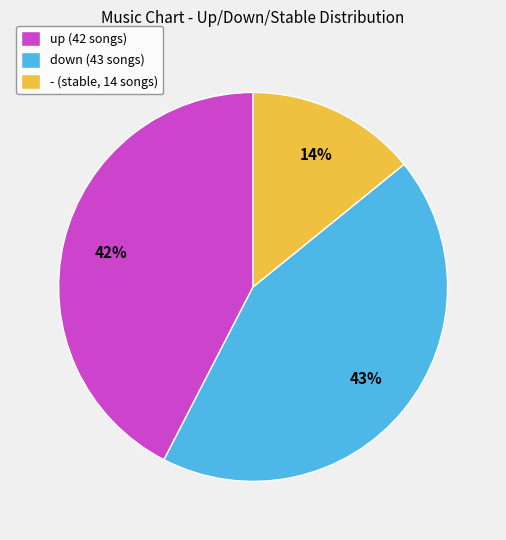

Combined, do down and up account for over 50%?

Yes